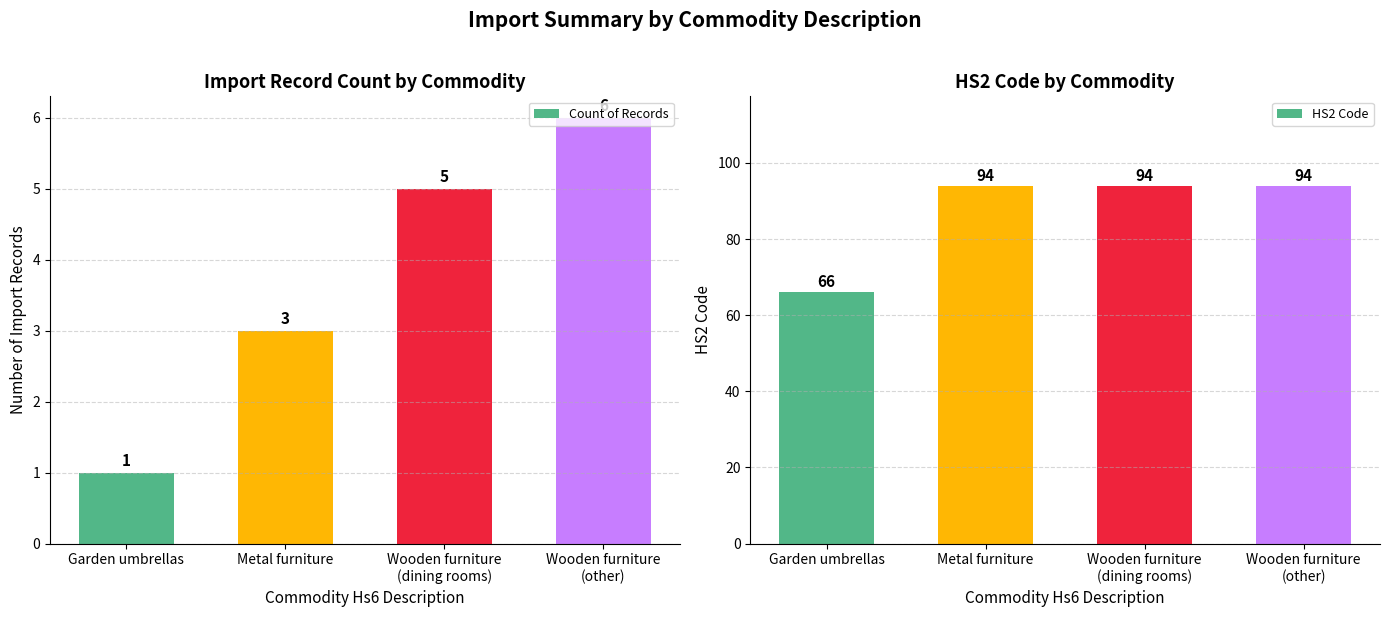

What is the sum of the Count of Records values at Metal furniture and Garden umbrellas?

4